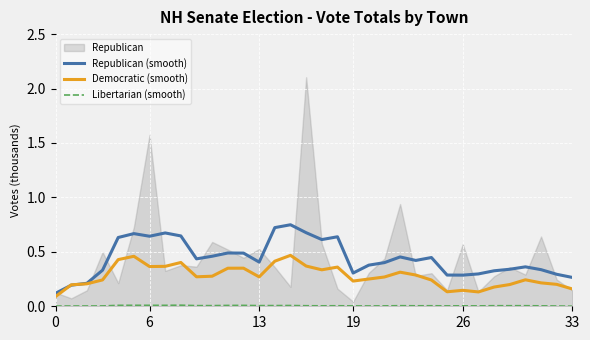

The value of Republican (smooth) at 10 is 0.3. True or false?

False